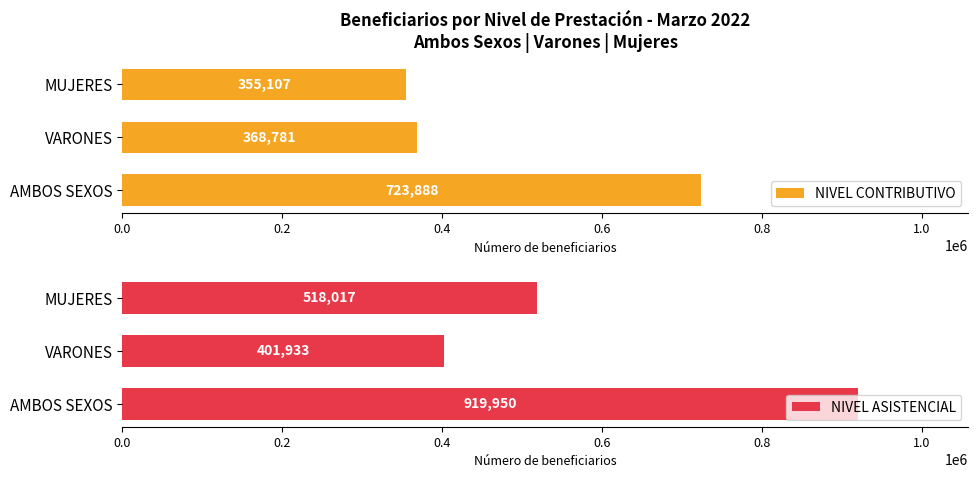

What is the value of the NIVEL CONTRIBUTIVO bar at the 2nd from the left?

368781